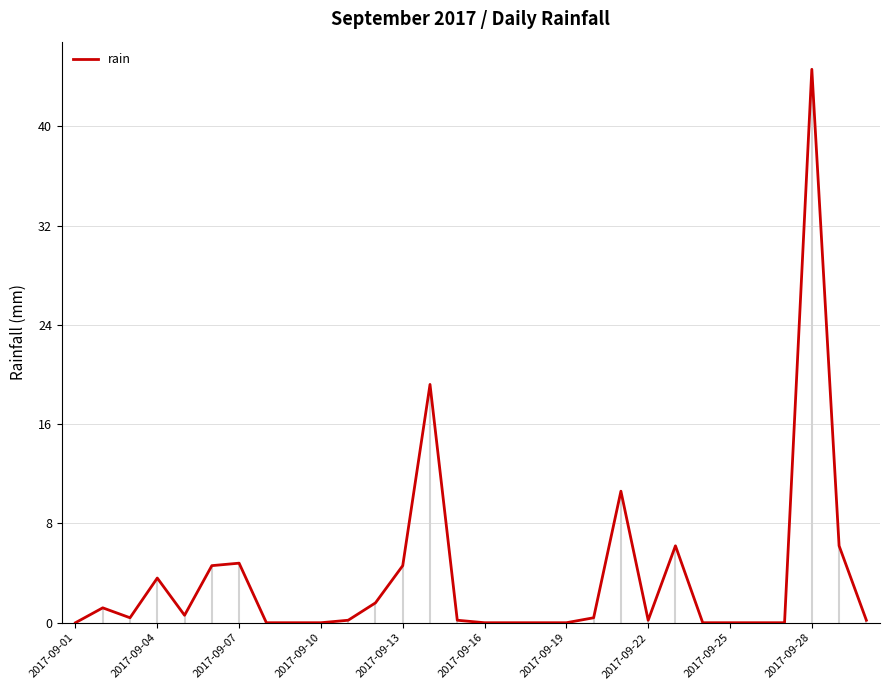

What is the greatest value displayed?

44.6